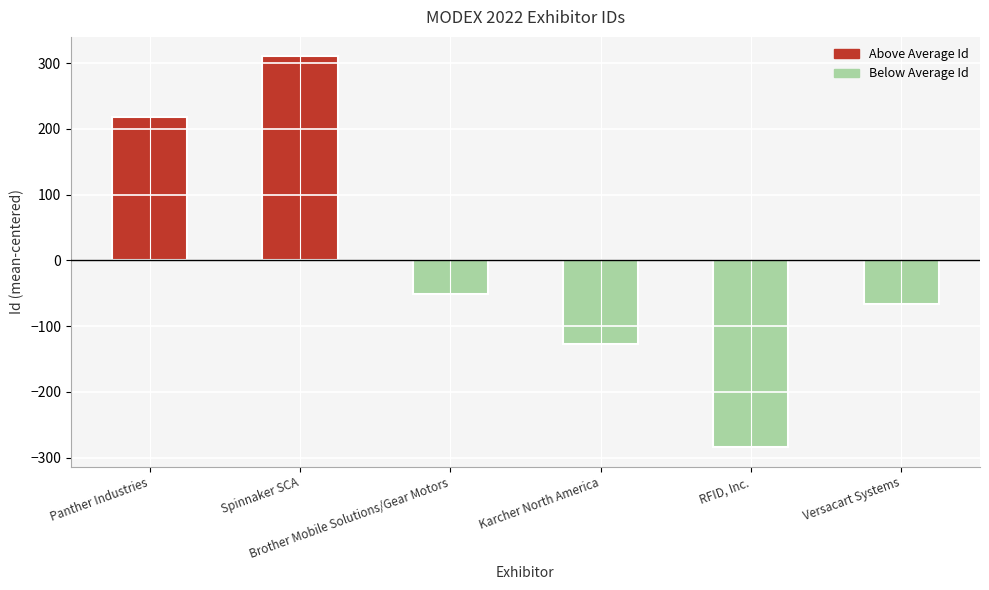

Where is the data nearest to the value 13?

Brother Mobile Solutions/Gear Motors